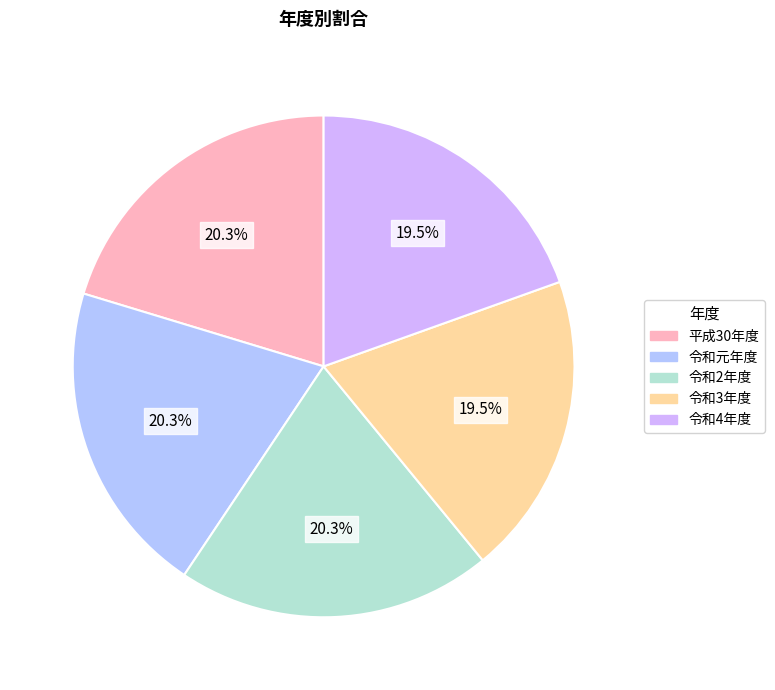

To the nearest percent, what is the combined percentage of 令和4年度 and 令和元年度?

40%